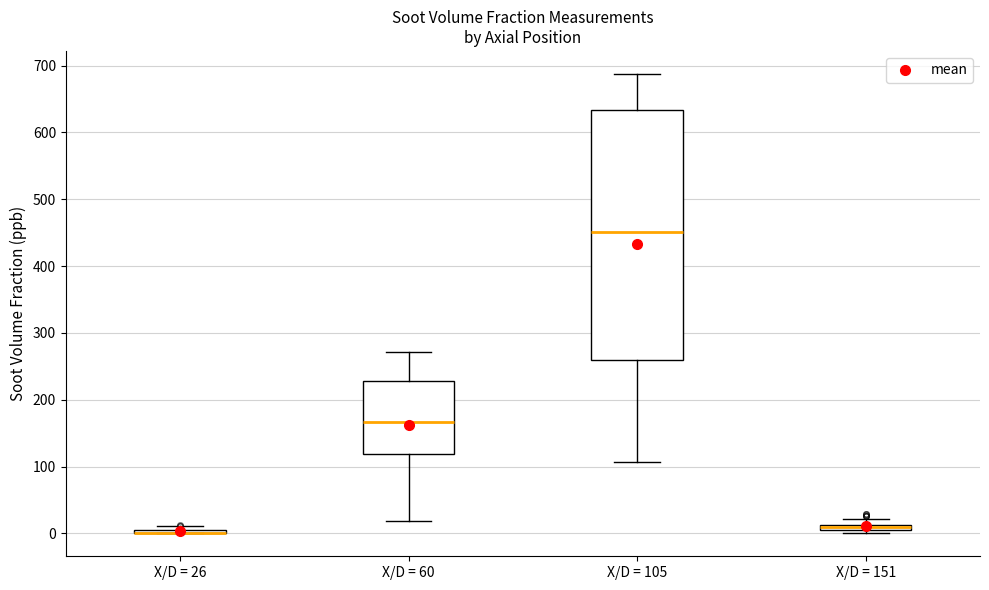

Which box is the tallest, from its lower edge to its upper edge?

X/D = 105